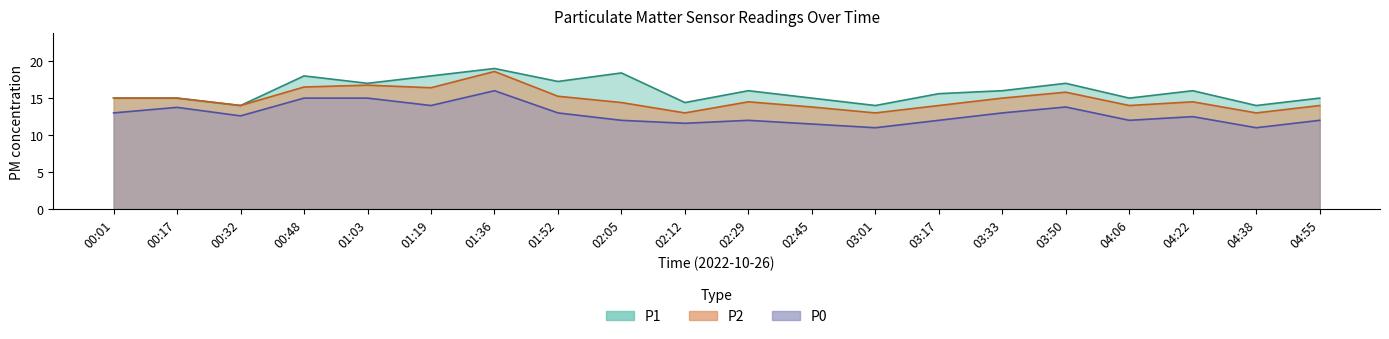

At 03:33, list the series in order from smallest to largest.

P0, P2, P1